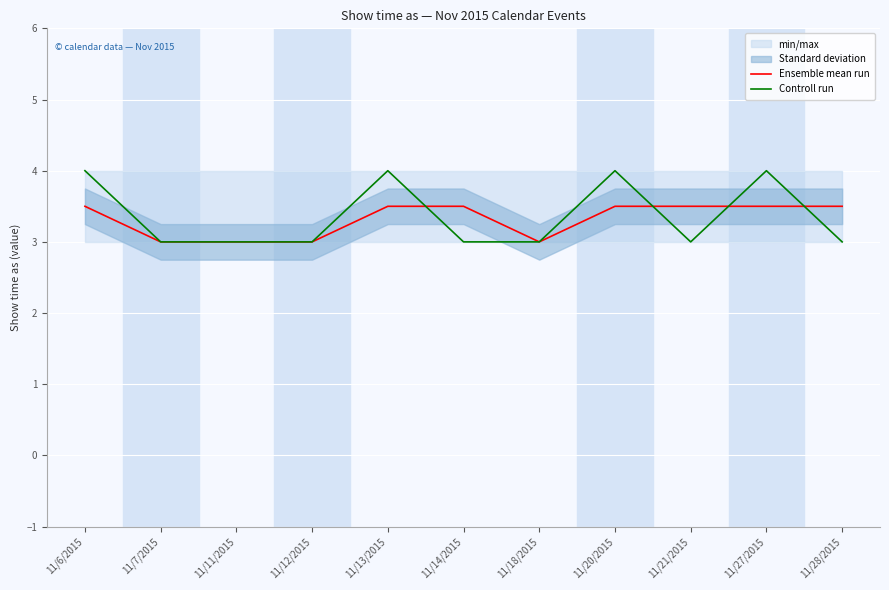

Reading right to left, what are all the values shown in this chart?

Ensemble mean run: 11/28/2015=3.5	11/27/2015=3.5	11/21/2015=3.5	11/20/2015=3.5	11/18/2015=3.0	11/14/2015=3.5	11/13/2015=3.5	11/12/2015=3.0	11/11/2015=3.0	11/7/2015=3.0	11/6/2015=3.5
Controll run: 11/28/2015=3.0	11/27/2015=4.0	11/21/2015=3.0	11/20/2015=4.0	11/18/2015=3.0	11/14/2015=3.0	11/13/2015=4.0	11/12/2015=3.0	11/11/2015=3.0	11/7/2015=3.0	11/6/2015=4.0